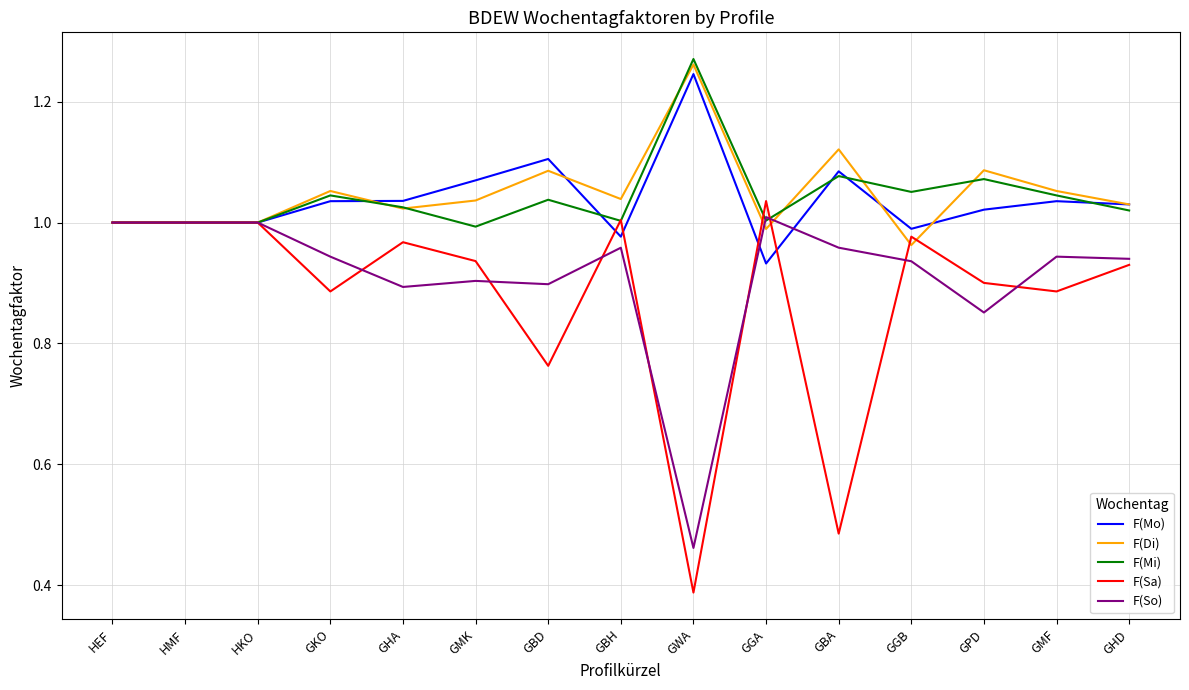

What position from the right is GGA?

6